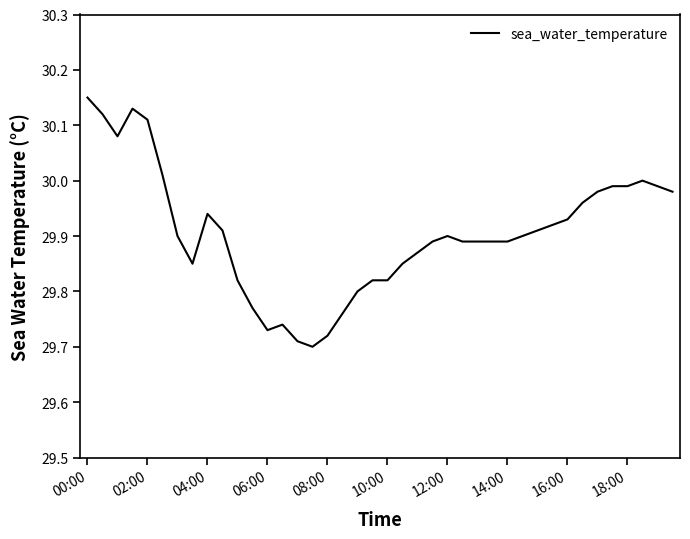

Is this an area chart (filled region under the line)?

No